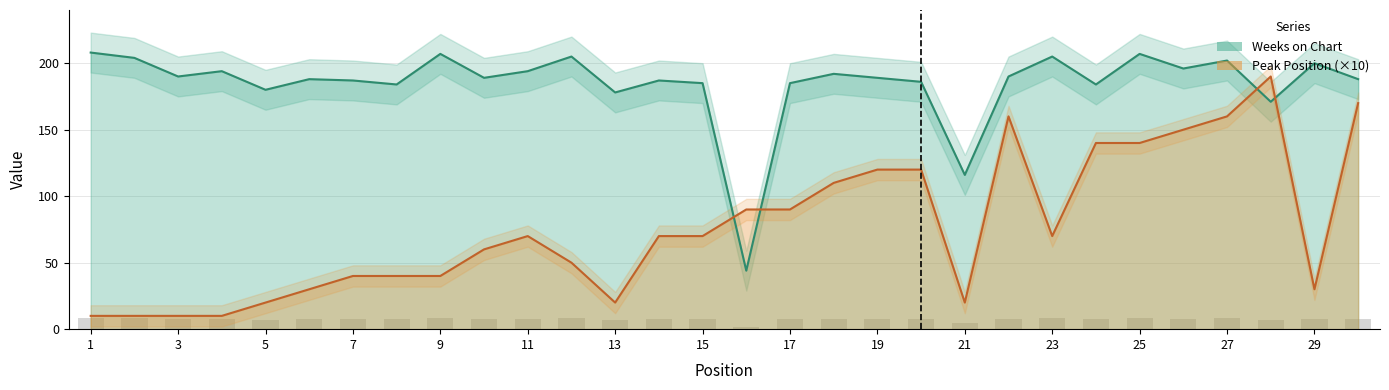

What is the difference between the Peak Position values at 4 and 29?

20